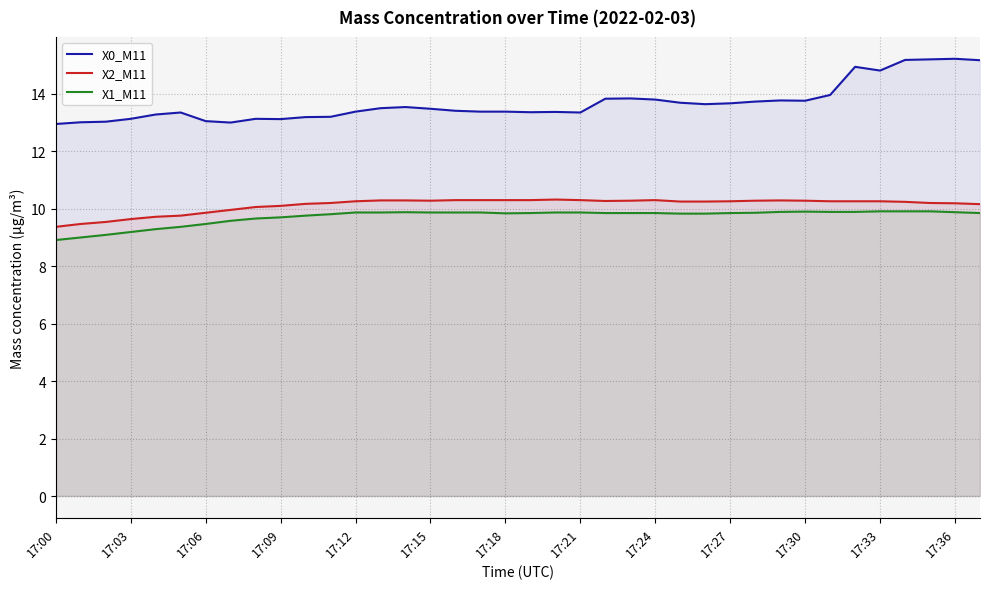

Which series has the largest range (max minus min)?

X0_M11